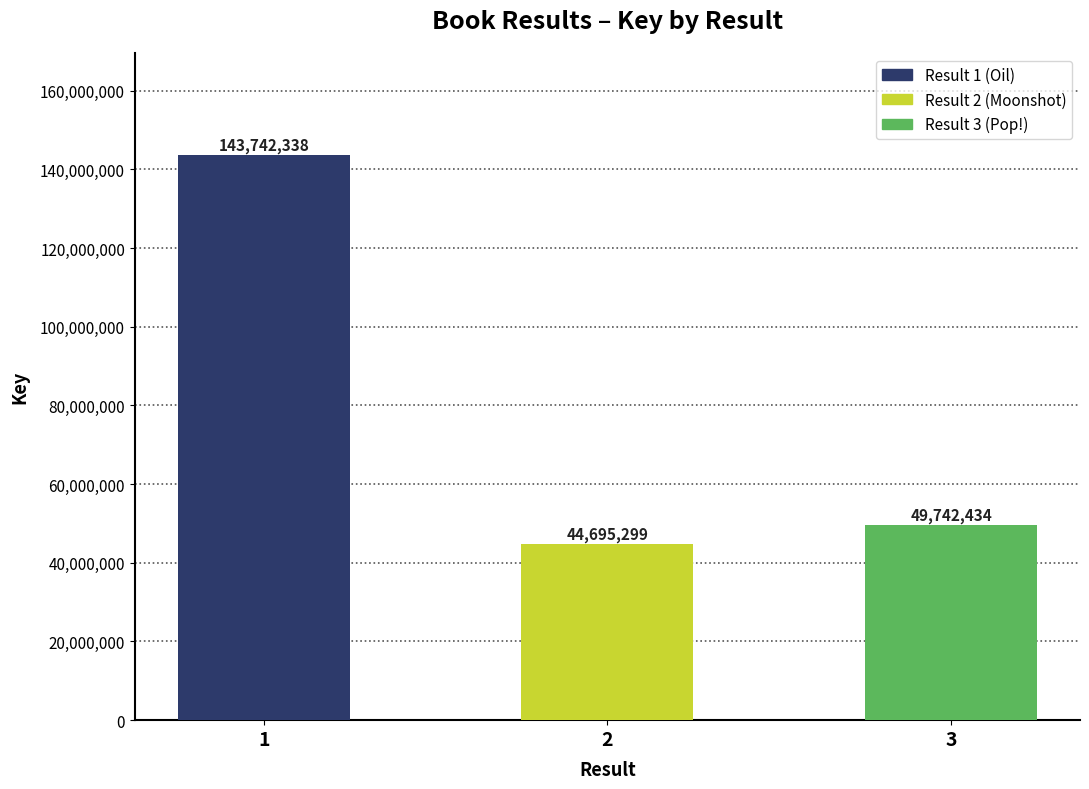

What is the ratio of the value at 2 to the value at 1?

0.3